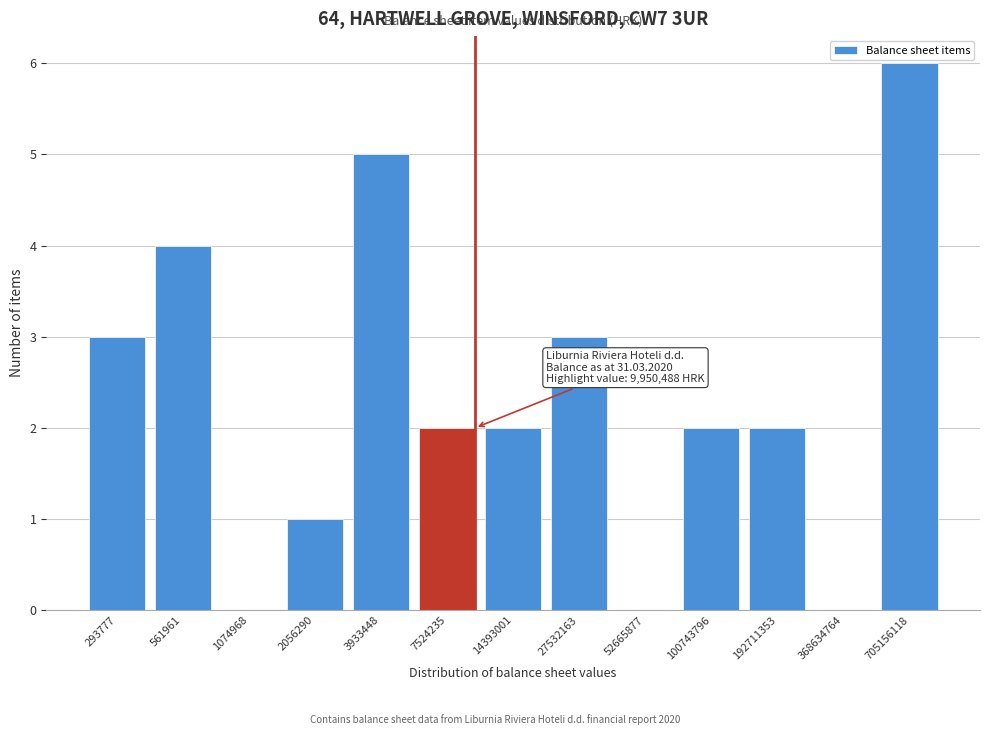

Reading right to left, transcribe all the data shown in this chart.

705156118=6	368634764=0	192711353=2	100743796=2	52665877=0	27532163=3	14393001=2	7524235=2	3933448=5	2056290=1	1074968=0	561961=4	293777=3